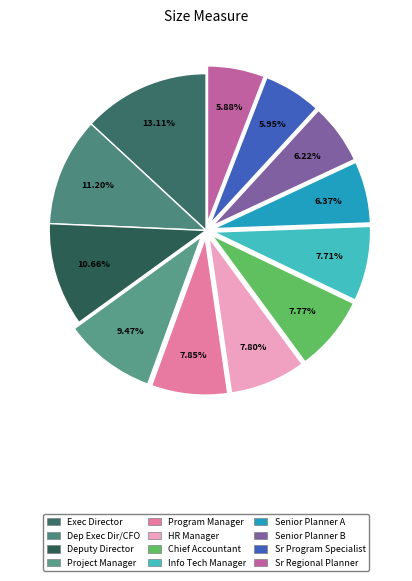

Which slice is the largest?

104-Executive Director